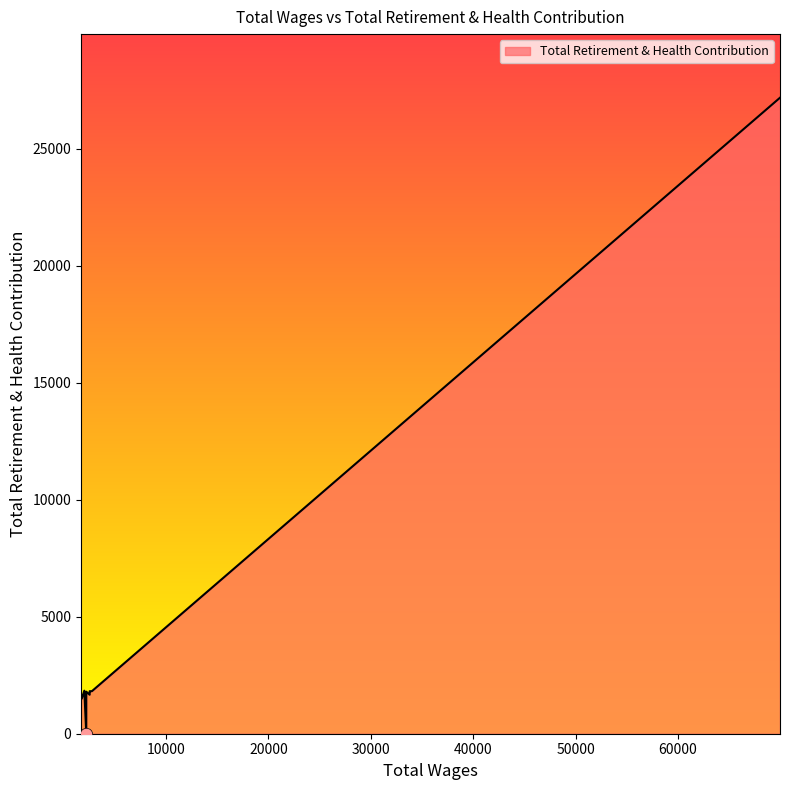

Which has a higher value, 2536.0 or 2536.0?

2536.0